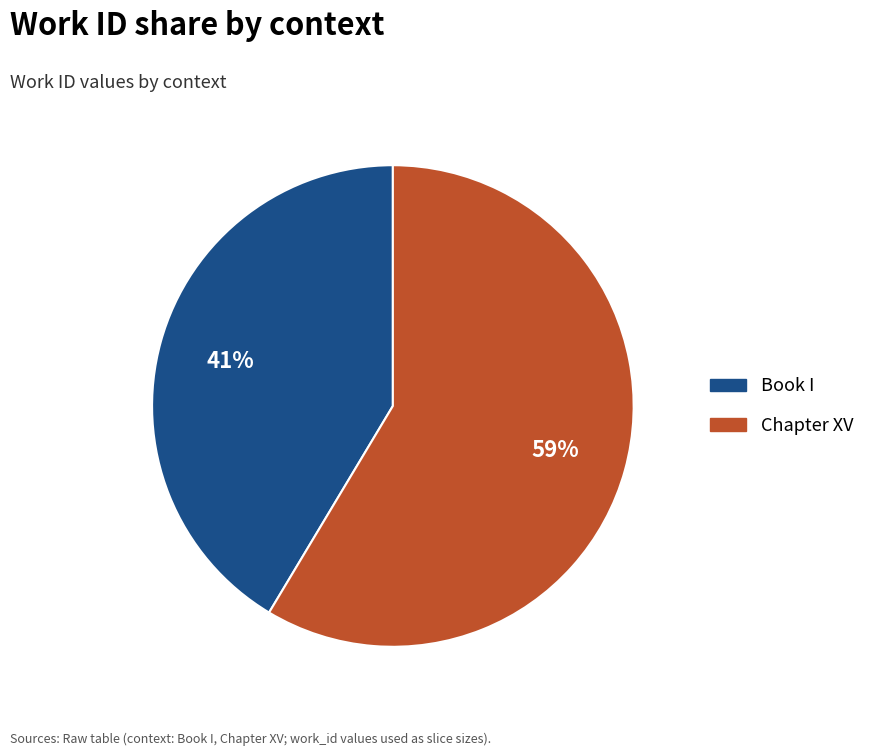

Rank the categories by value from highest to lowest.

Chapter XV, Book I